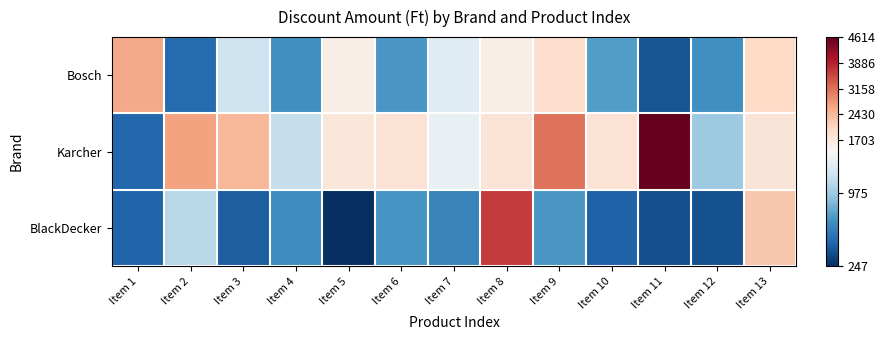

Reading left to right, transcribe all the data shown in this chart.

Bosch: Item 1=2612.0	Item 2=509.0	Item 3=1150.0	Item 4=681.0	Item 5=1605.0	Item 6=721.0	Item 7=1243.0	Item 8=1589.0	Item 9=1936.2	Item 10=743.0	Item 11=406.0	Item 12=681.5	Item 13=2027.5
Karcher: Item 1=489.0	Item 2=2669.0	Item 3=2445.0	Item 4=1107.0	Item 5=1768.0	Item 6=1839.0	Item 7=1296.0	Item 8=1831.0	Item 9=3147.0	Item 10=1847.0	Item 11=4614.0	Item 12=967.0	Item 13=1800.0
BlackDecker: Item 1=473.0	Item 2=1064.0	Item 3=446.0	Item 4=668.0	Item 5=247.0	Item 6=715.0	Item 7=620.0	Item 8=3654.0	Item 9=723.0	Item 10=465.0	Item 11=386.0	Item 12=396.0	Item 13=2255.0